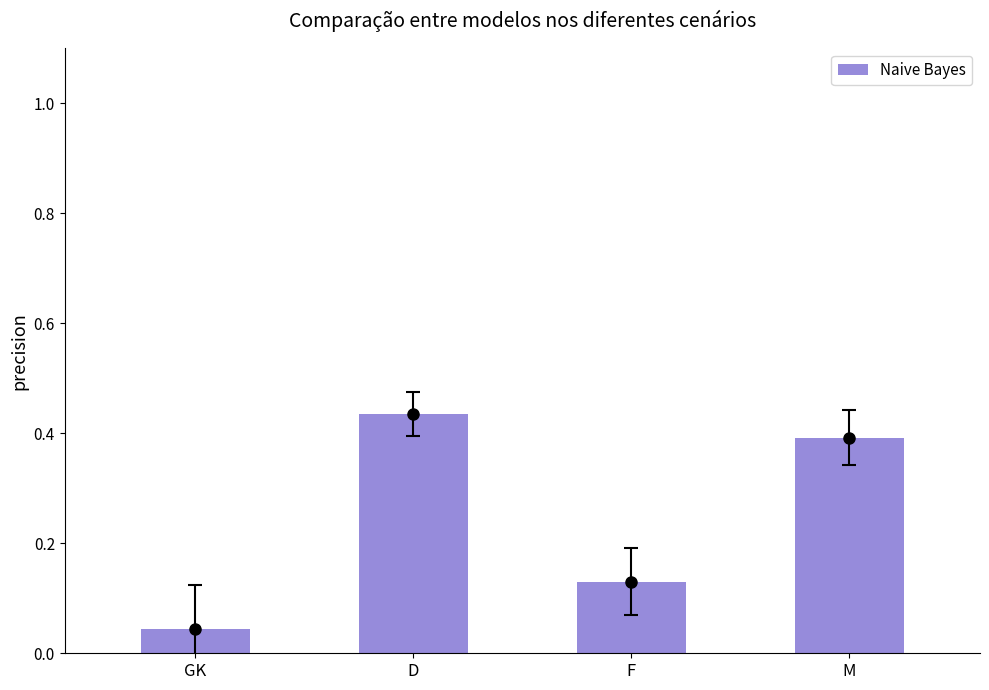

What is the label of the 3rd bar from the left?

F